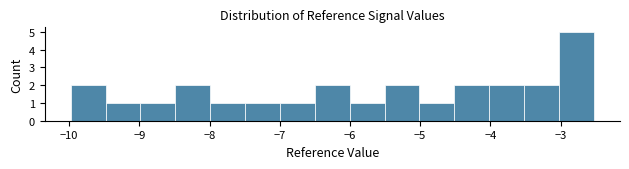

Reading left to right, transcribe this chart: for each bar, give the range it covers on the x-axis and its height. Neither the bar edges nor the heights are printed on the chart, so give them approximately, as read against the axes.

-10.0 to -9.5: 2
-9.5 to -9.0: 1
-9.0 to -8.5: 1
-8.5 to -8.0: 2
-8.0 to -7.5: 1
-7.5 to -7.0: 1
-7.0 to -6.5: 1
-6.5 to -6.0: 2
-6.0 to -5.5: 1
-5.5 to -5.0: 2
-5.0 to -4.5: 1
-4.5 to -4.0: 2
-4.0 to -3.5: 2
-3.5 to -3.0: 2
-3.0 to -2.5: 5